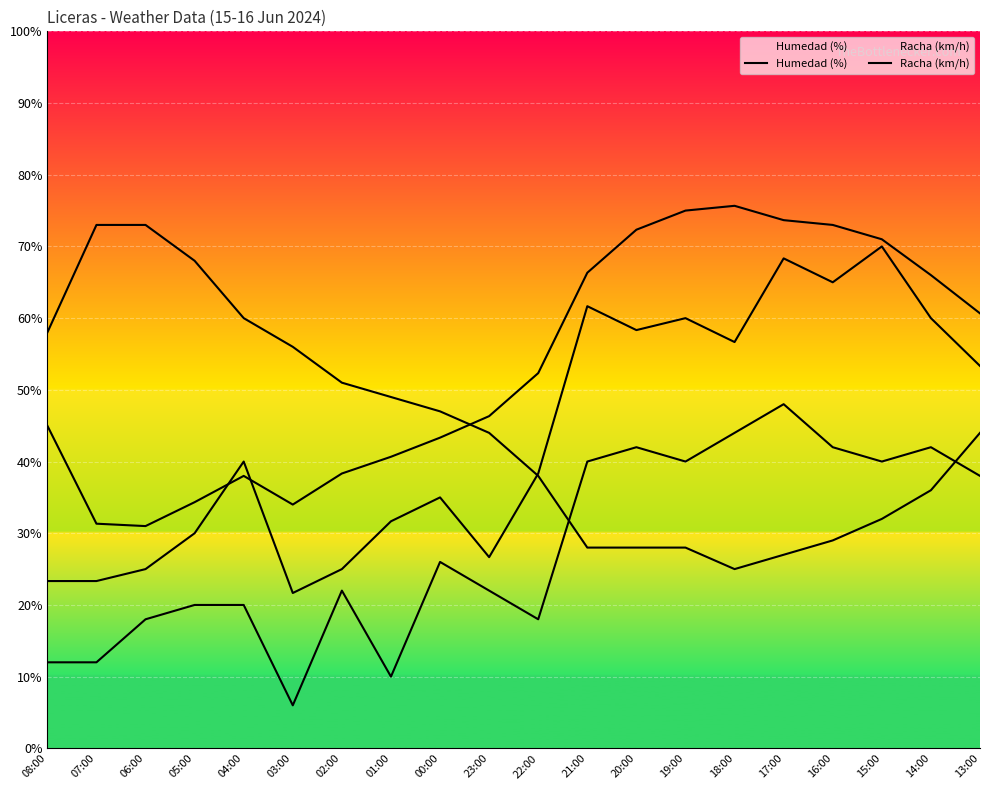

Which has a higher value, 07:00 or 13:00?

13:00